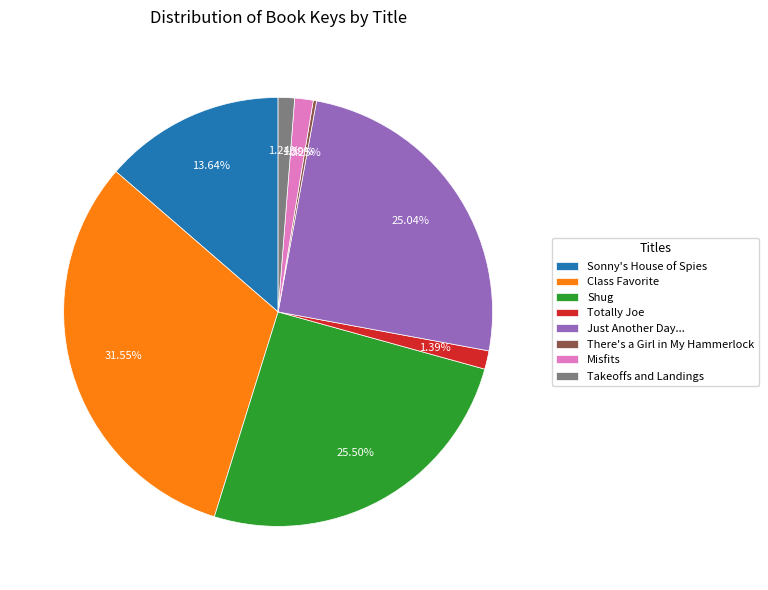

Is Just Another Day... the majority of the pie?

No